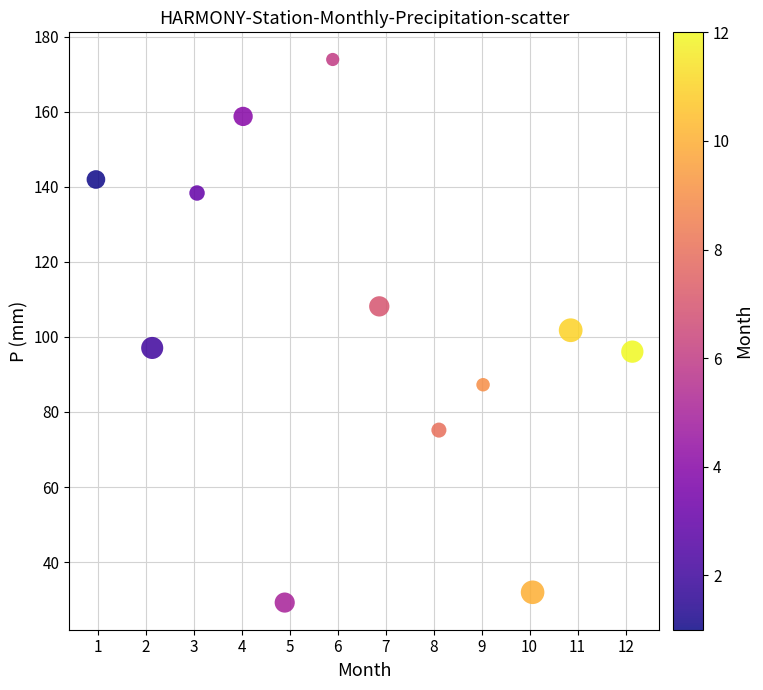

What is the range of X values (max minus min)?

11.2